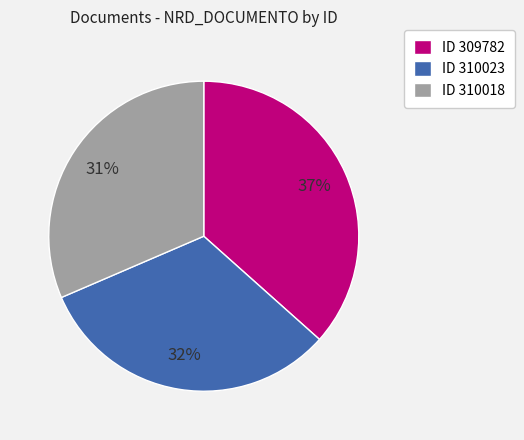

True or false: ID 309782 accounts for 37% of the total.

True